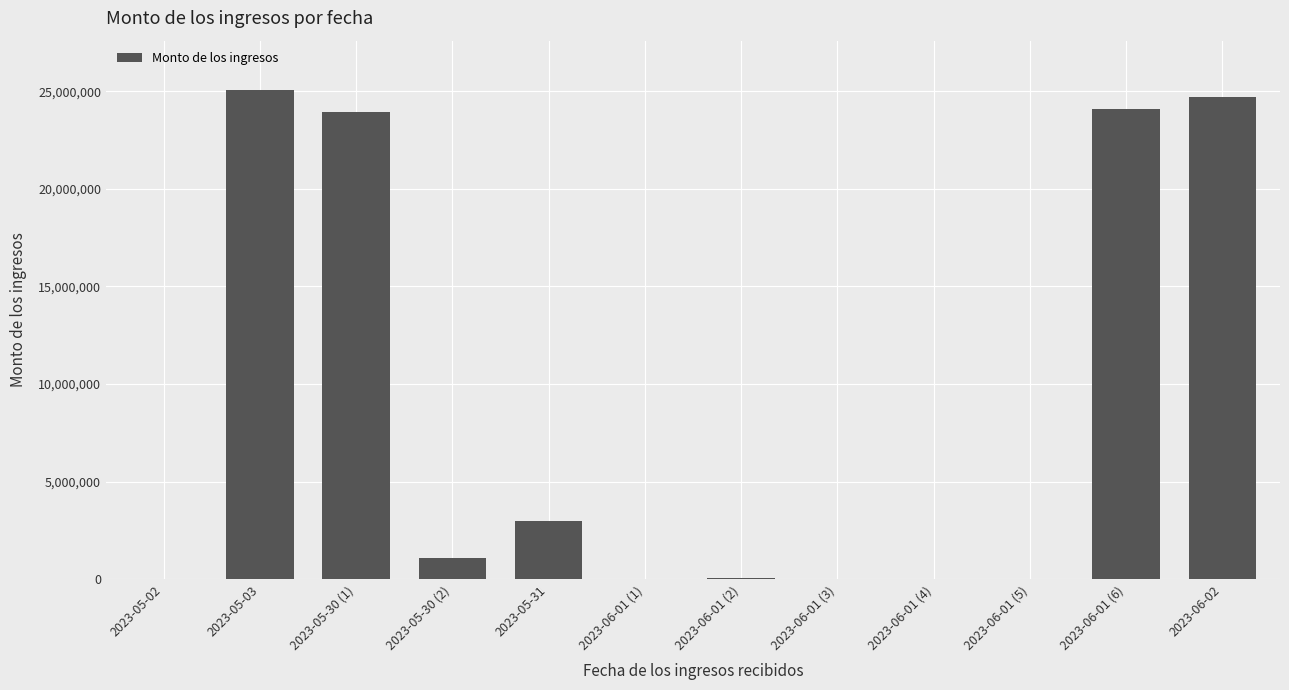

What is the average value?

8501954.5